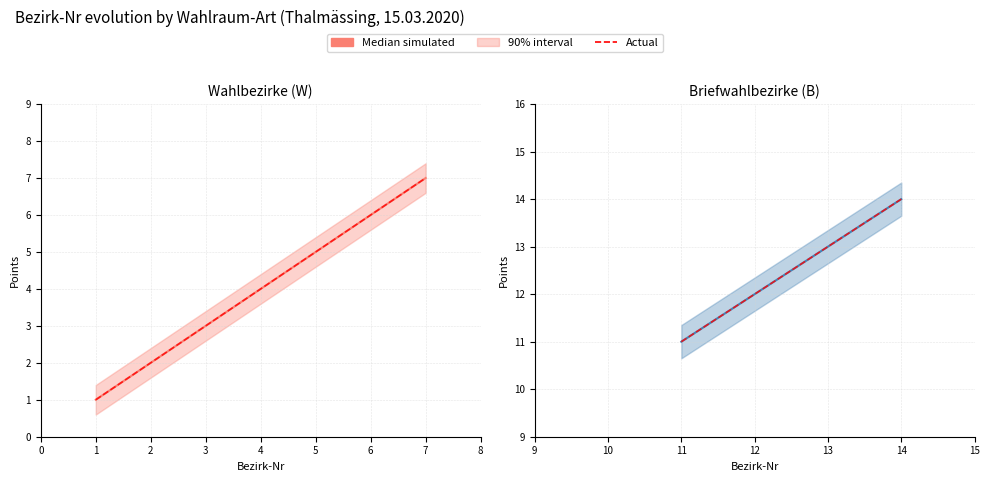

How many values in the Actual series are below 13?

2